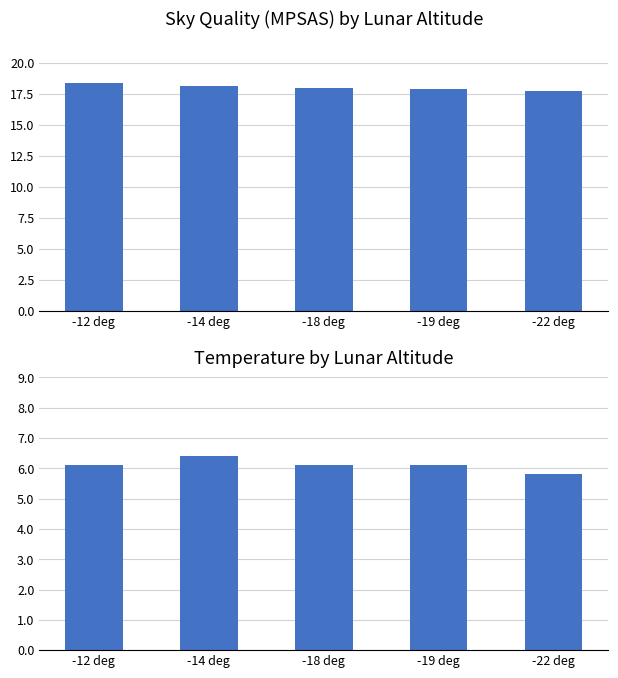

True or false: Avg Temp(C) has a value of 3.1 at -22 deg.

False